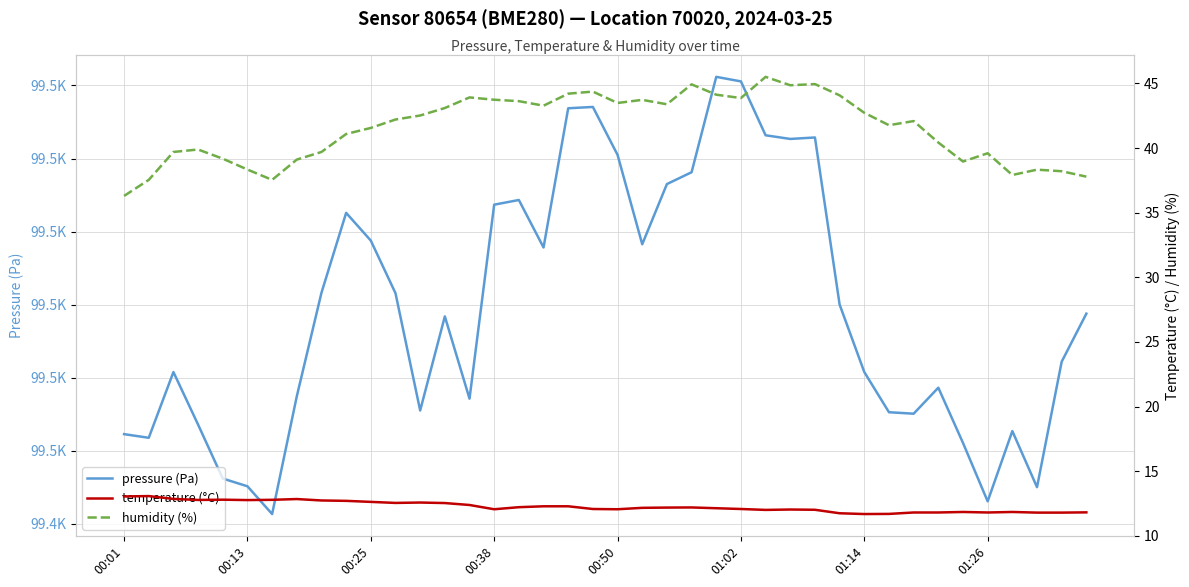

What is the highest value of the humidity (%) series?

45.5